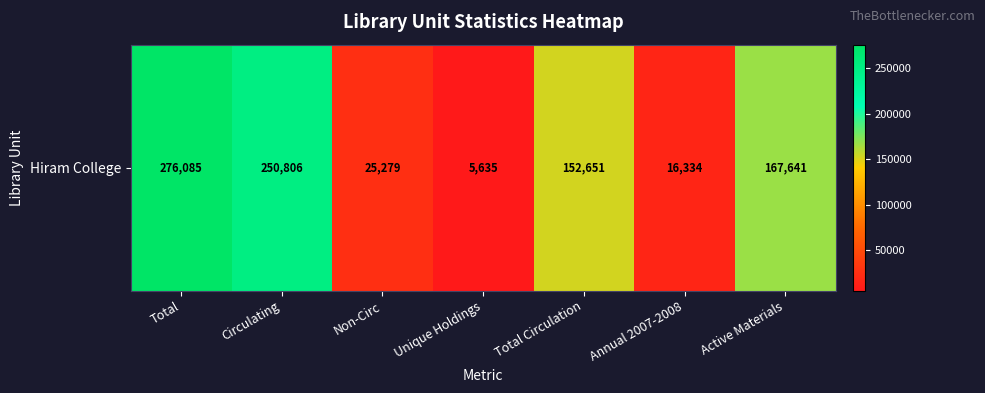

What is the ratio of the value at Total to the value at Annual 2007-2008?

16.9